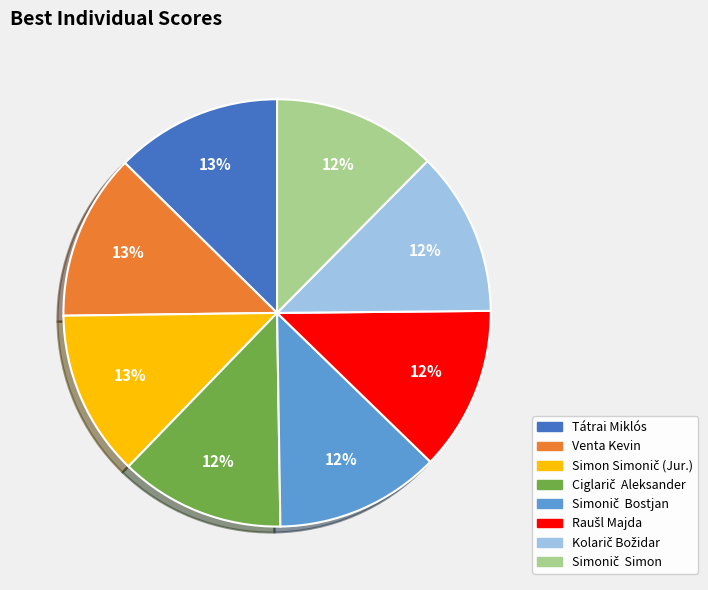

To the nearest percent, what is the average slice percentage?

12%